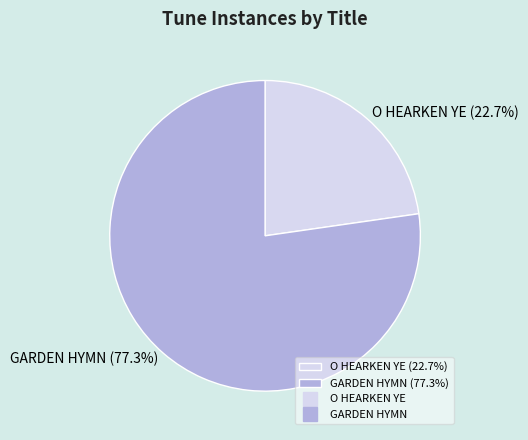

Which category has the biggest portion of the pie?

GARDEN HYMN